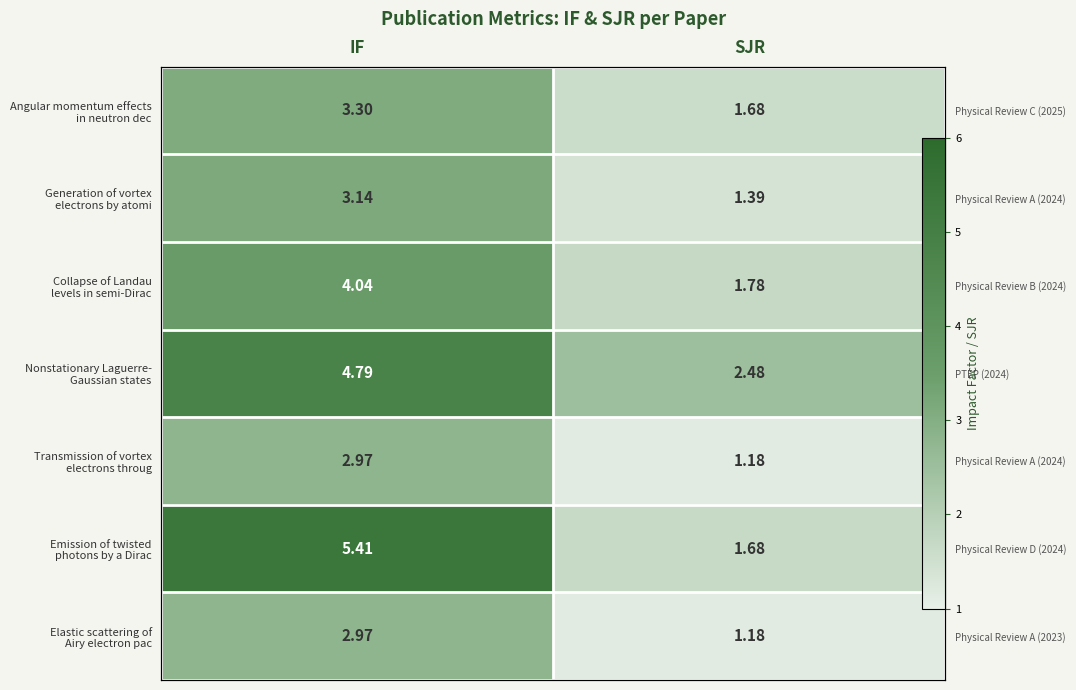

True or false: Collapse of Landau levels in semi-Dirac has a value of 4.0 at IF.

True